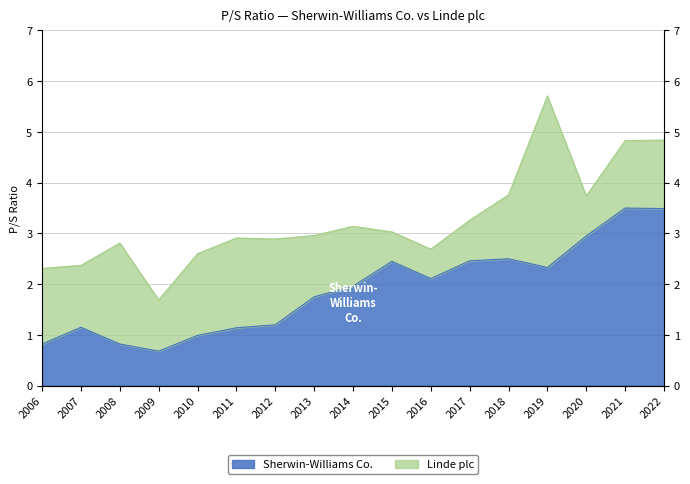

True or false: Sherwin-Williams Co. and Linde plc cross at least once.

False